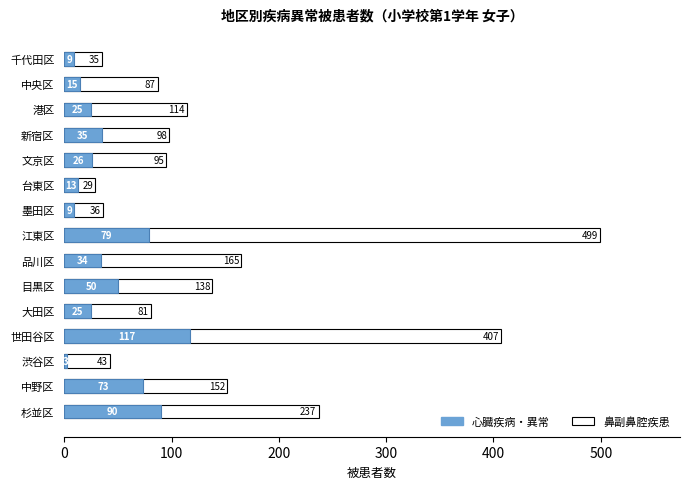

How many groups of bars are there?

15